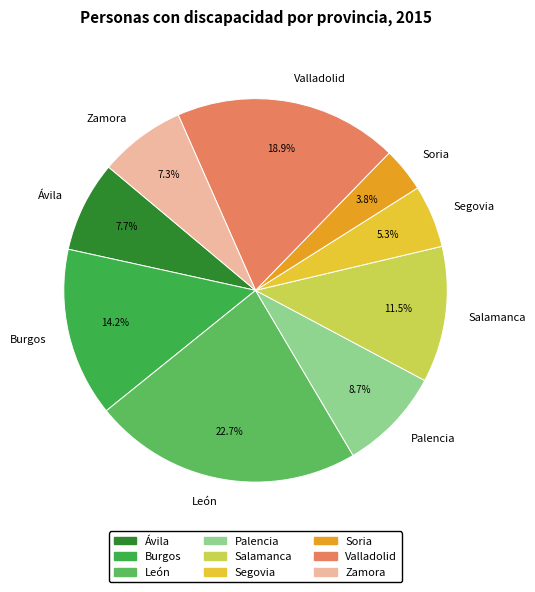

What percentage is the Zamora slice, to the nearest percent?

7%